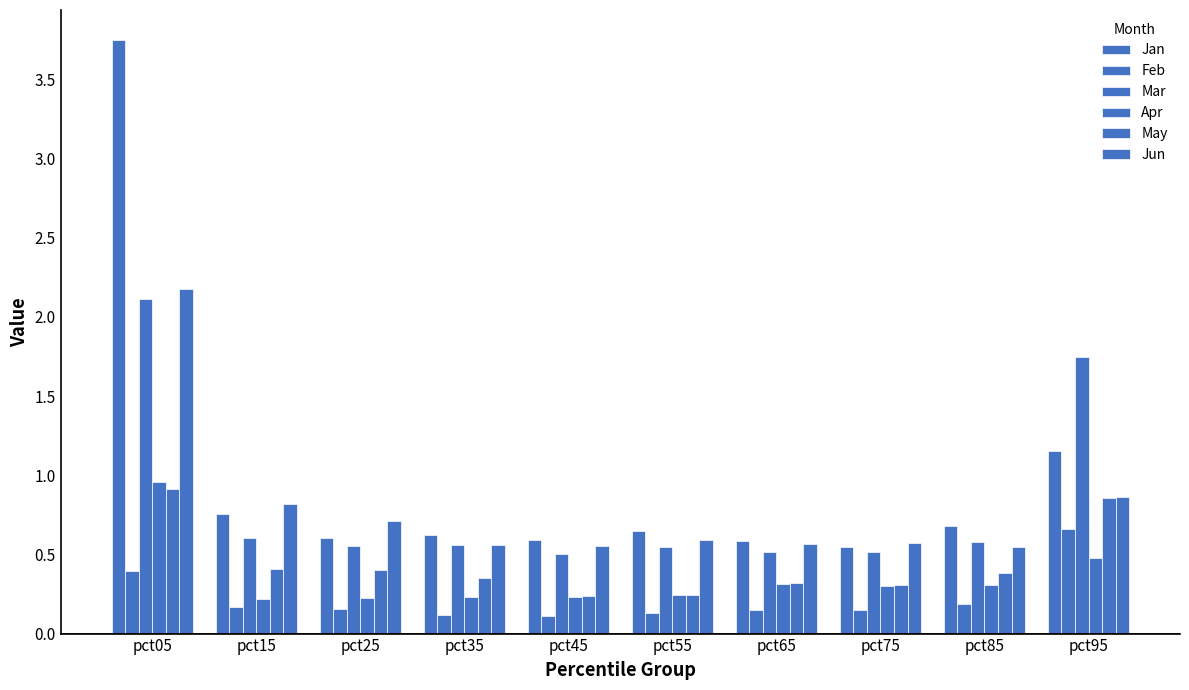

Which series has the largest total across all categories?

Jan